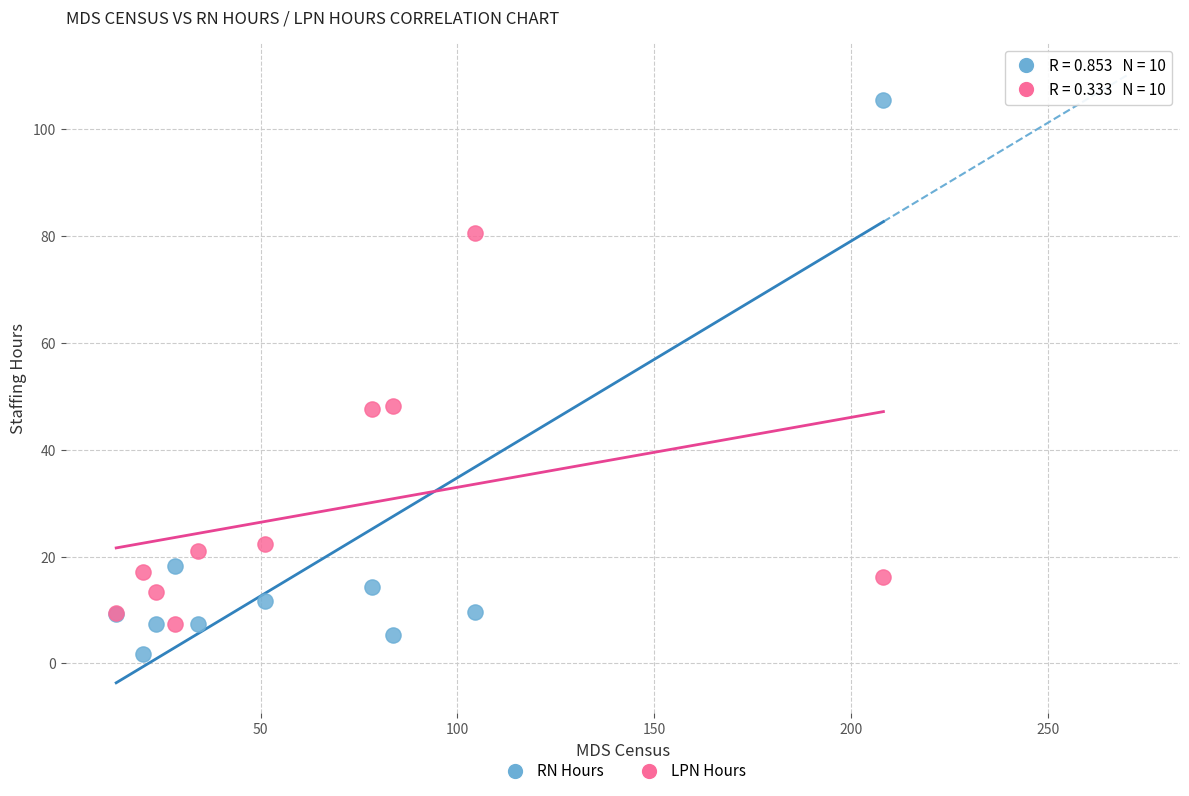

Which series has the largest Y range (max minus min)?

RN Hours